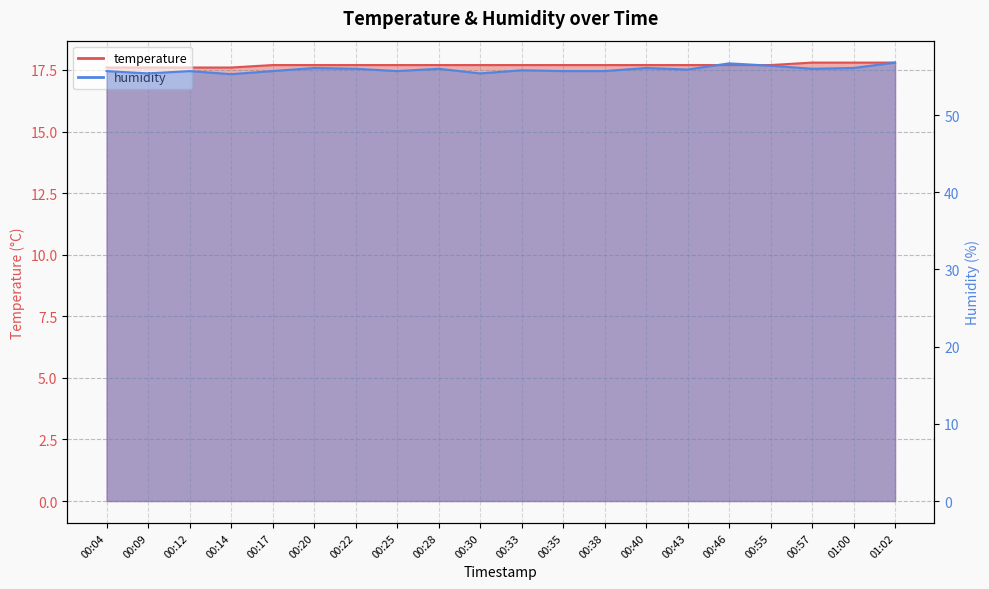

Which label corresponds to the smallest value in the chart?

00:04